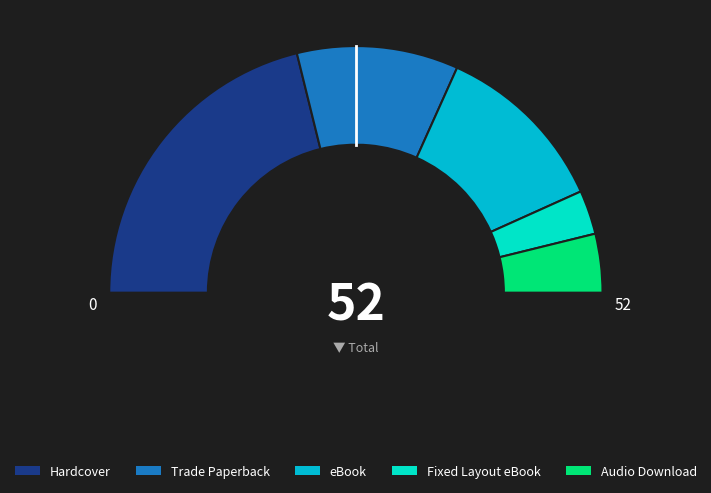

Is it true that Fixed Layout eBook is 12% of the pie?

False